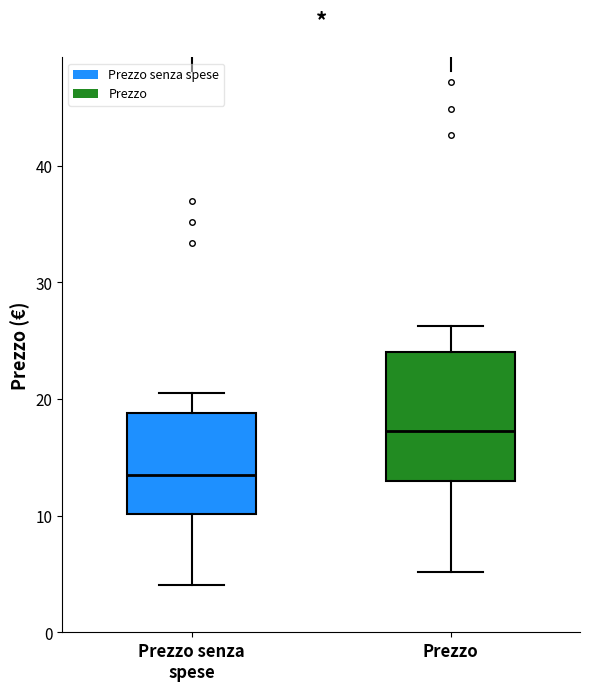

Reading left to right, read every box against the y-axis: the position of its median line, the range the box covers, and the ends of its whiskers. The values are not printed on the chart, so give them approximately, as read against the axis.

Prezzo senza spese: median 14, box 10 to 19, whiskers 4 to 21
Prezzo: median 17, box 13 to 24, whiskers 5 to 26